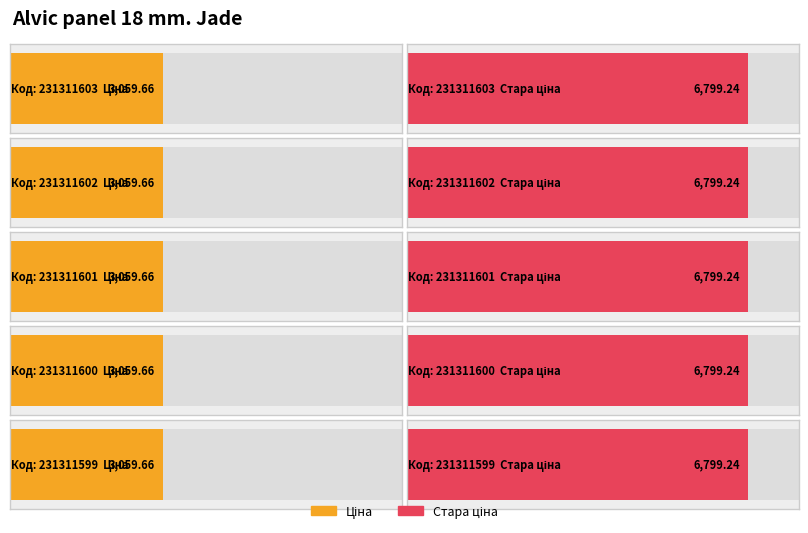

What is the sum of the Стара ціна values at 231311603 and 231311599?

13598.5